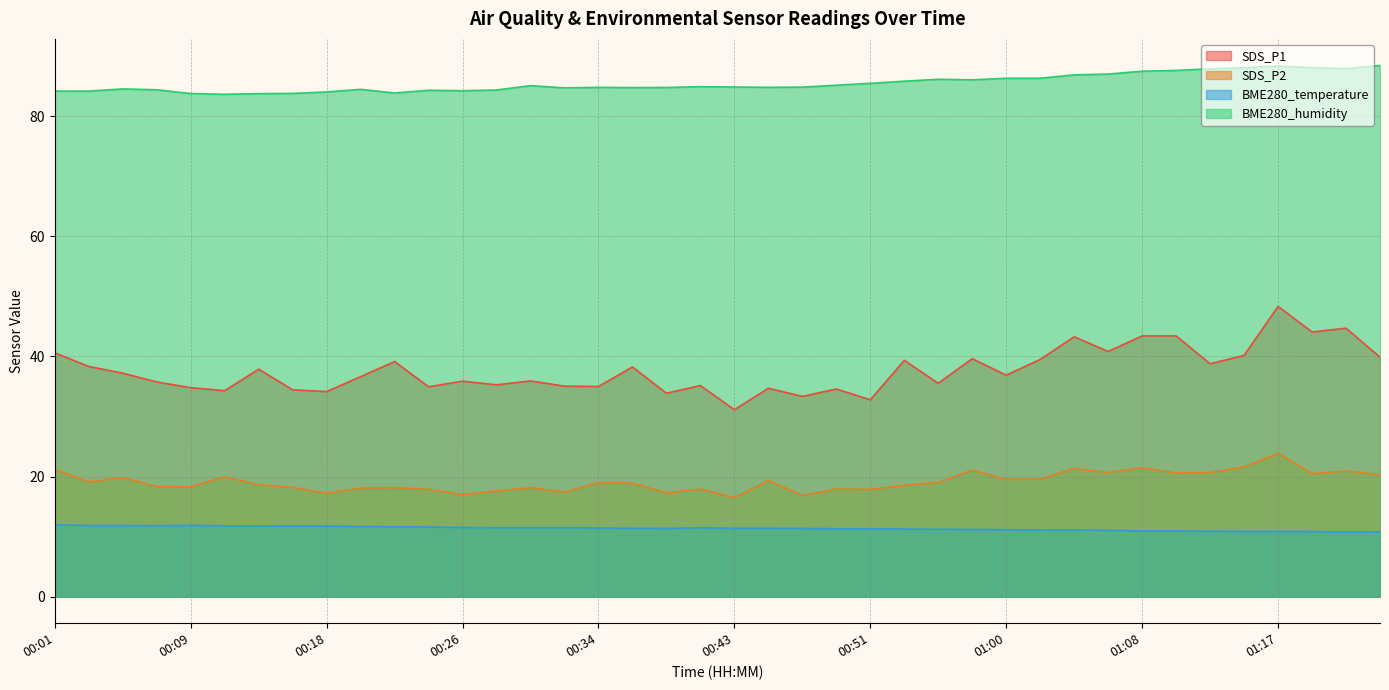

At which category does the chart reach its peak across all series?

01:24